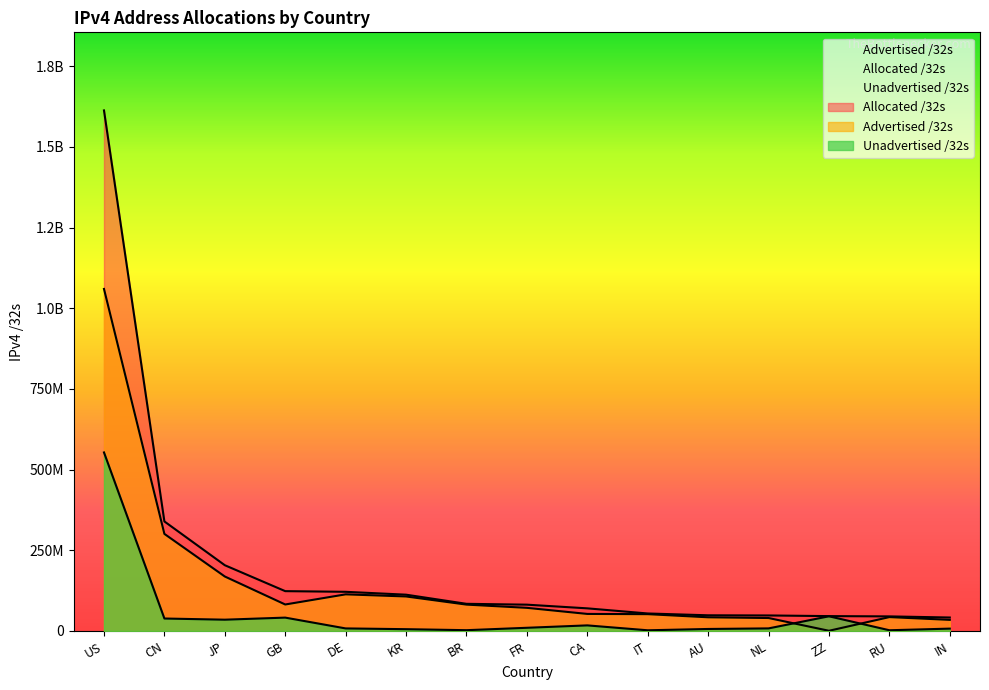

What is the difference between the highest and lowest values at JP?

168772480